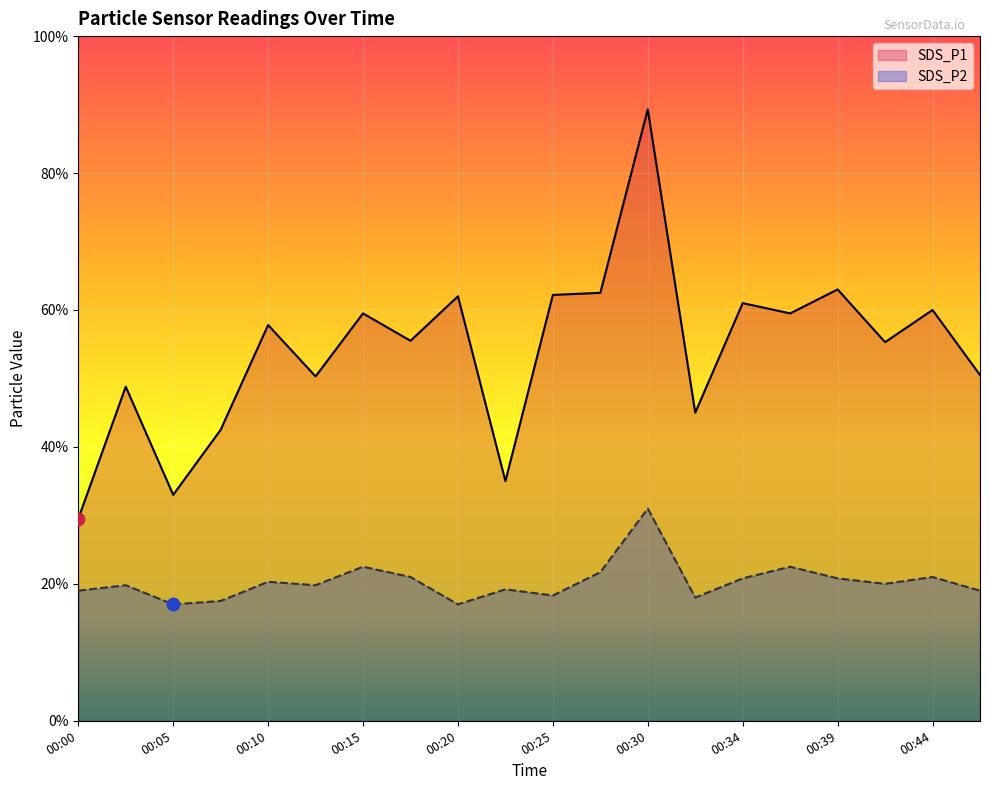

Which series contains the lowest Y value?

SDS_P2